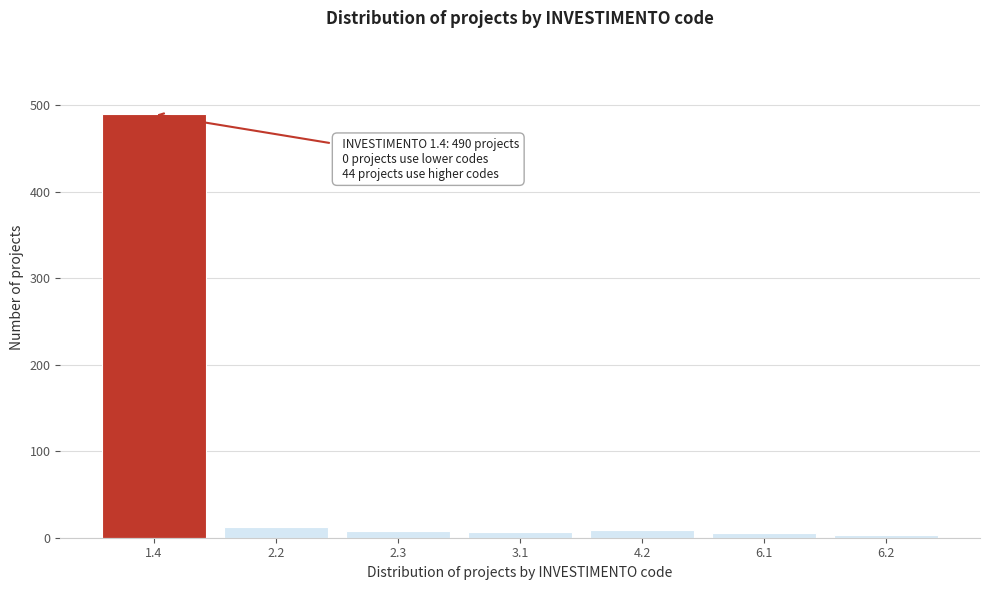

What is the maximum value shown in the chart?

490